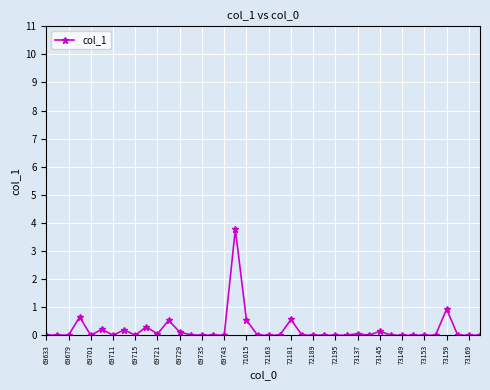

What is the difference between the second highest and second lowest values?

0.9